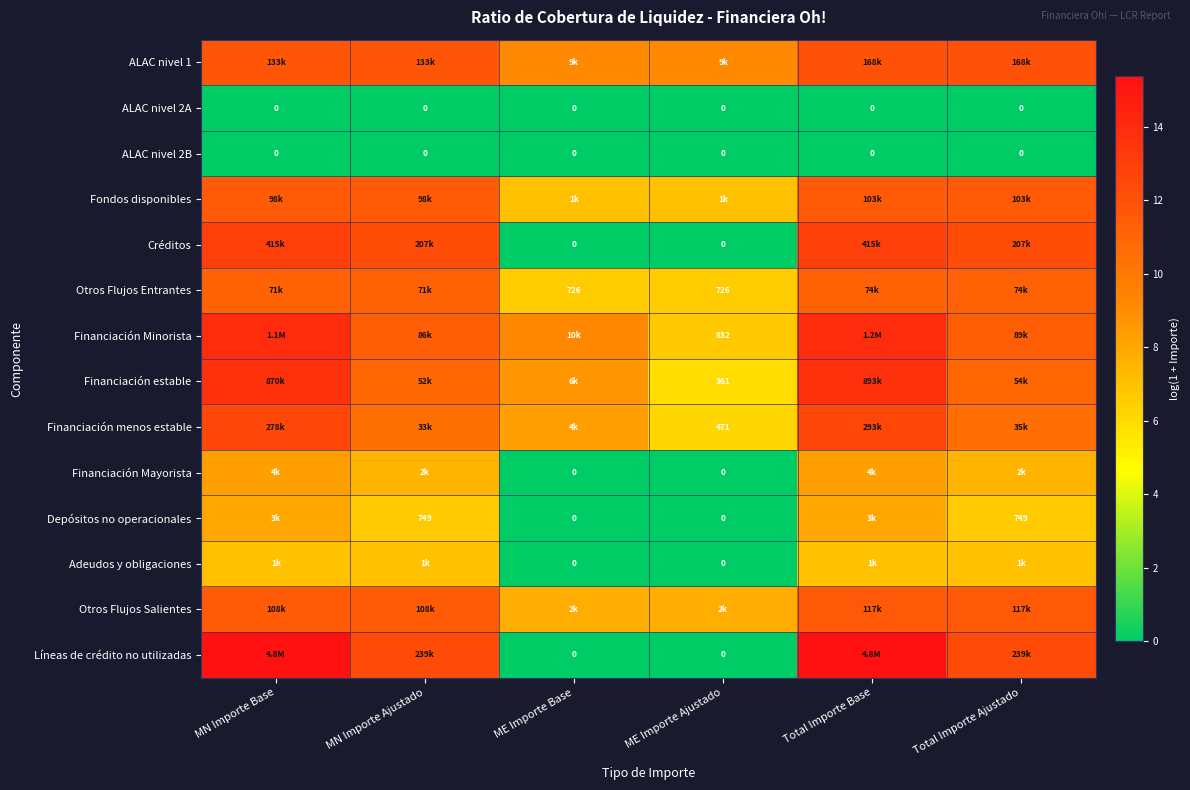

At which category is the sum across all series the highest?

Total Importe Base